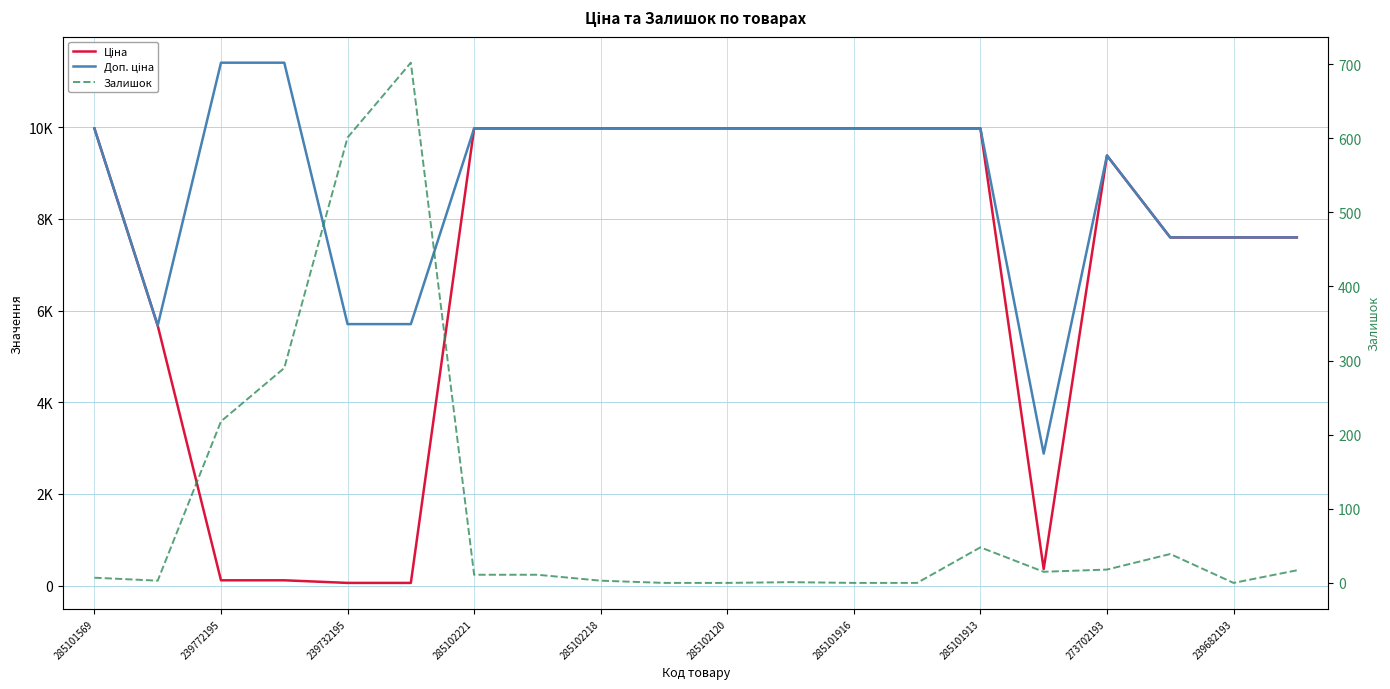

What are all the series names shown in the legend?

Ціна, Доп. ціна, Залишок